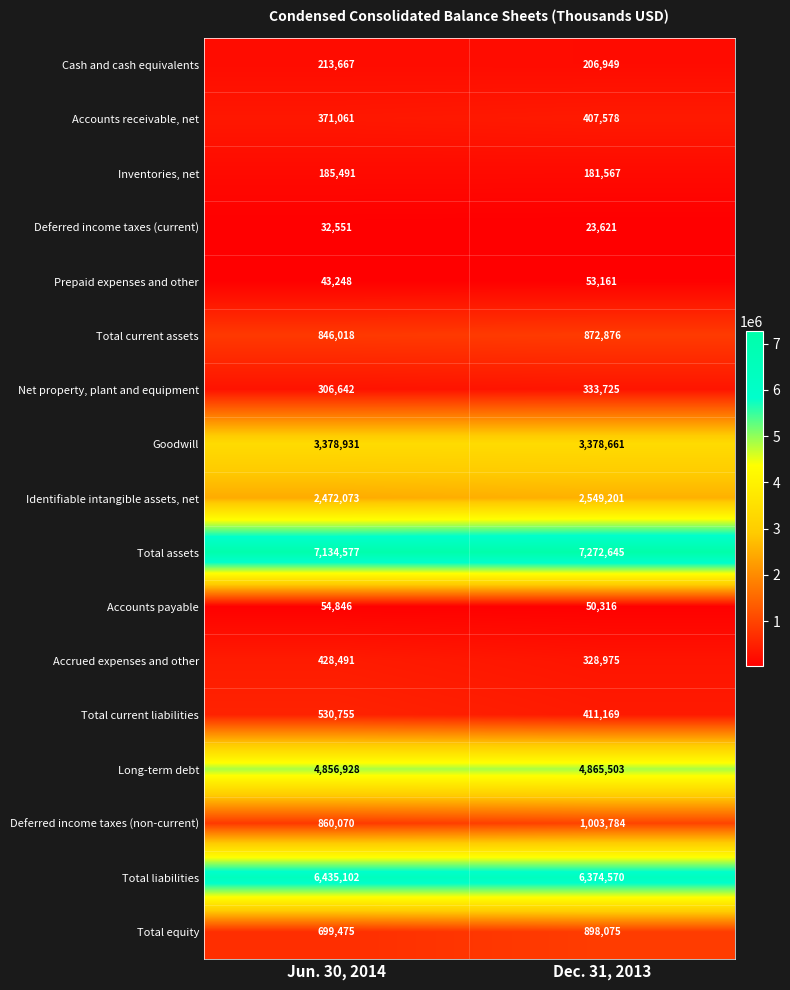

What is the sum of the Net property, plant and equipment values at Jun. 30, 2014 and Dec. 31, 2013?

640367